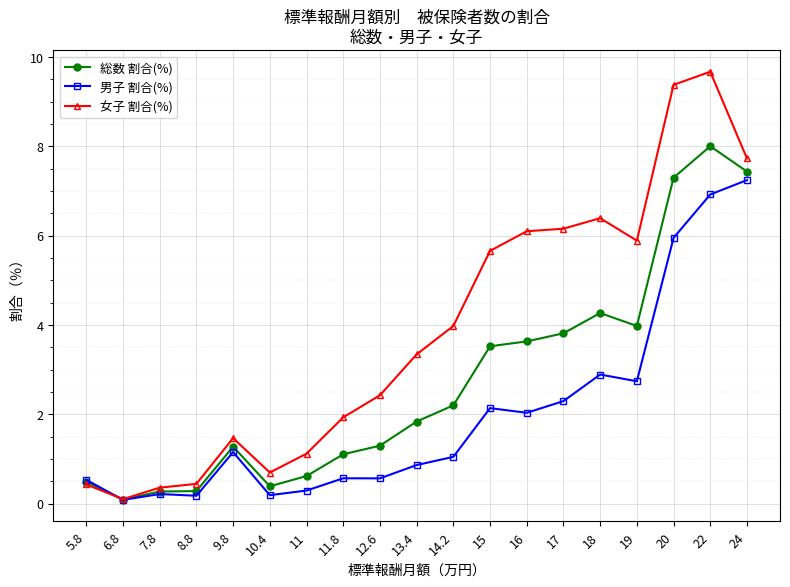

The value of 男子 割合(%) at 11.8 is 0.6. True or false?

True